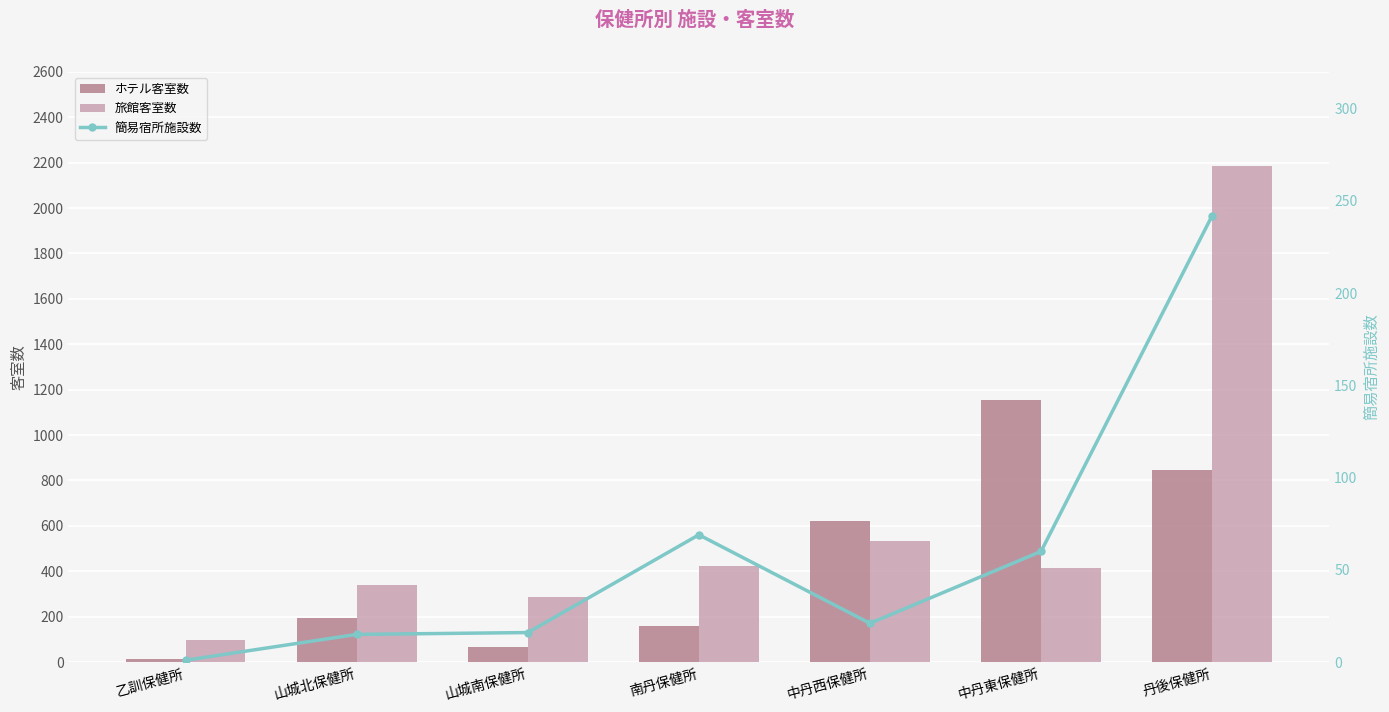

List the series in order of their peak value, lowest first.

簡易宿所施設数, ホテル客室数, 旅館客室数